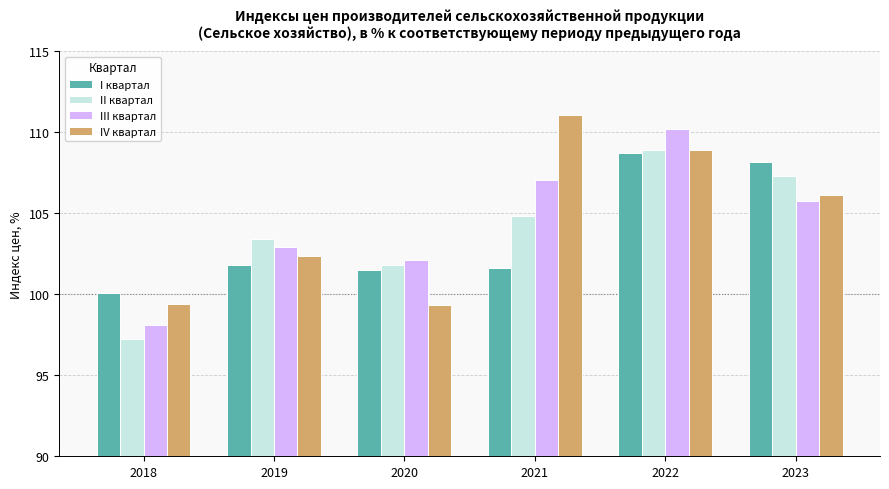

How many bars are there in total?

24